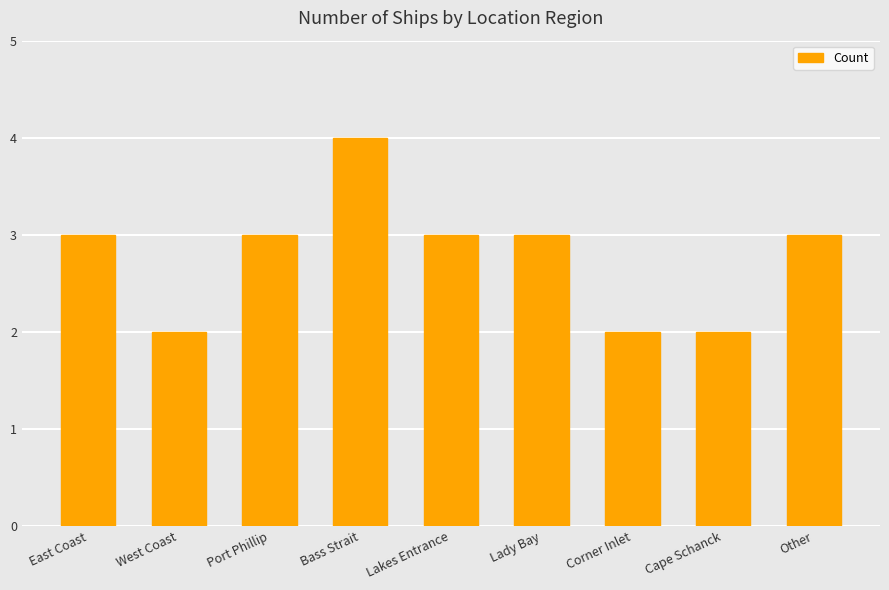

Approximately how many times larger is the value at Lakes Entrance compared to Other?

1.0